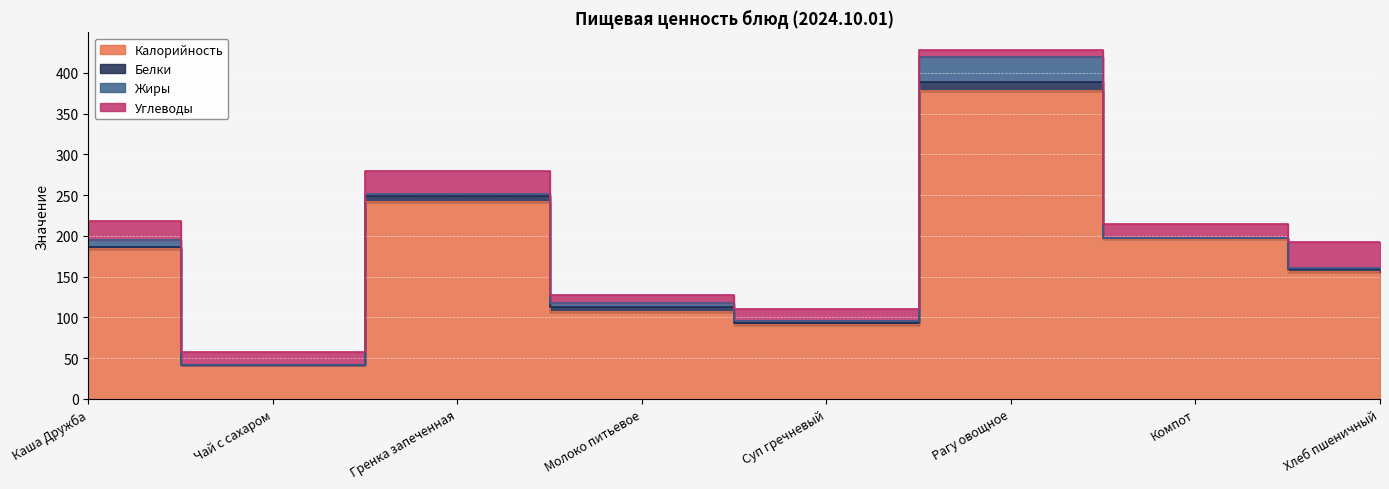

How many data points in Белки are above 4?

3